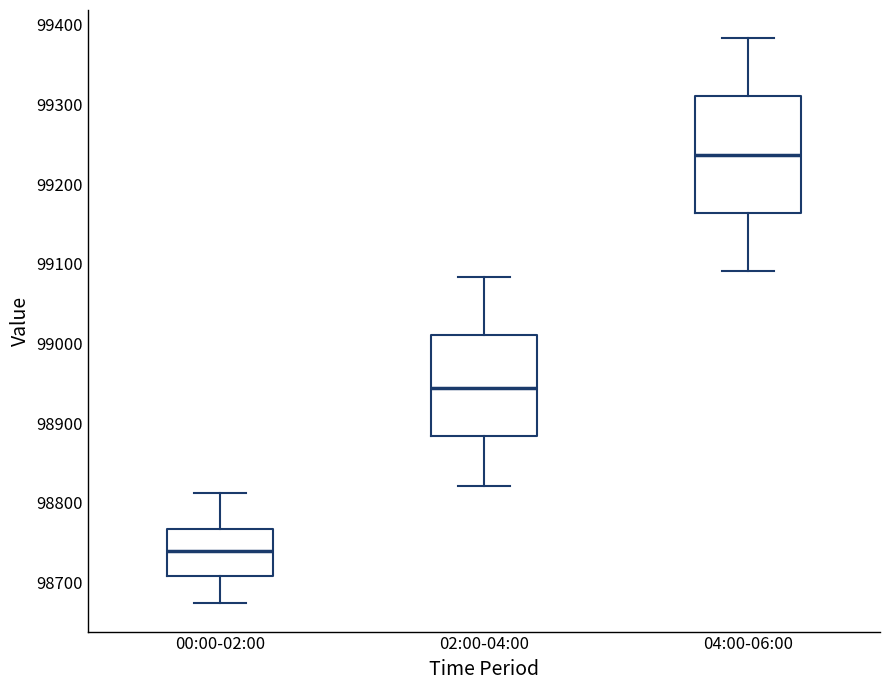

Where does the upper whisker of the box for 02:00-04:00 end on the y-axis? The values are not printed on the chart, so give them approximately, as read against the axis.

99080